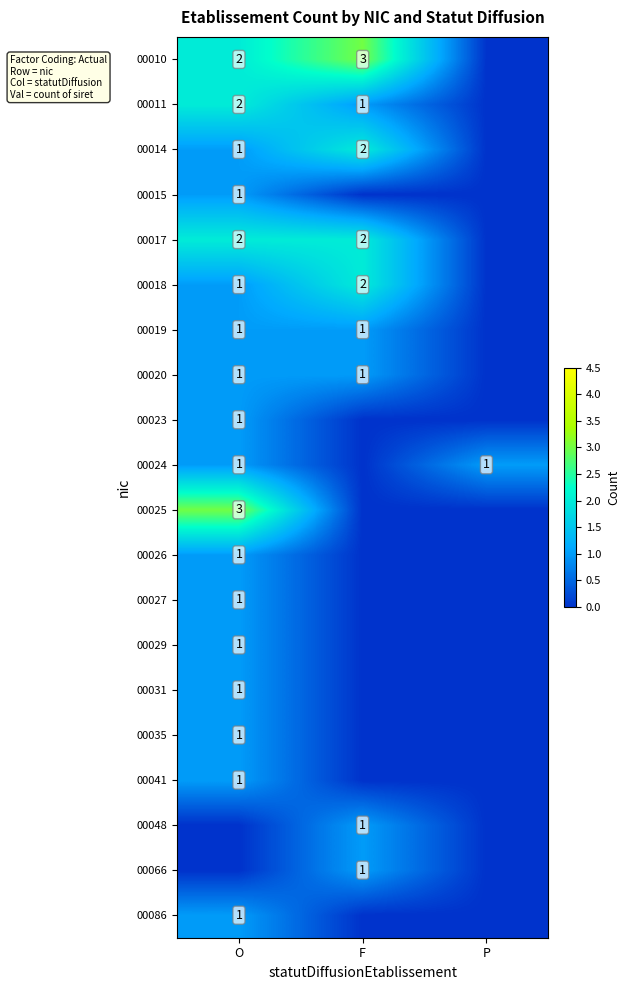

The value of 00014 at F is 3. True or false?

False